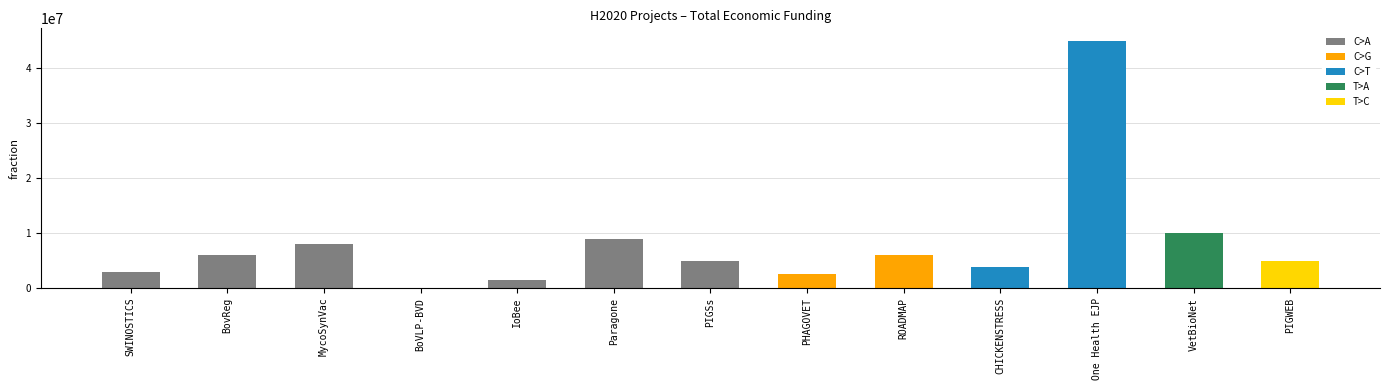

Between PIGSs and MycoSynVac, which is larger?

MycoSynVac